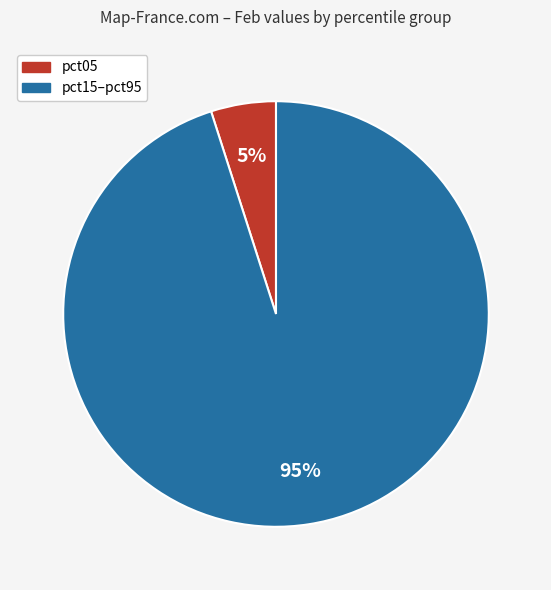

To the nearest percent, what is the average slice percentage?

50%